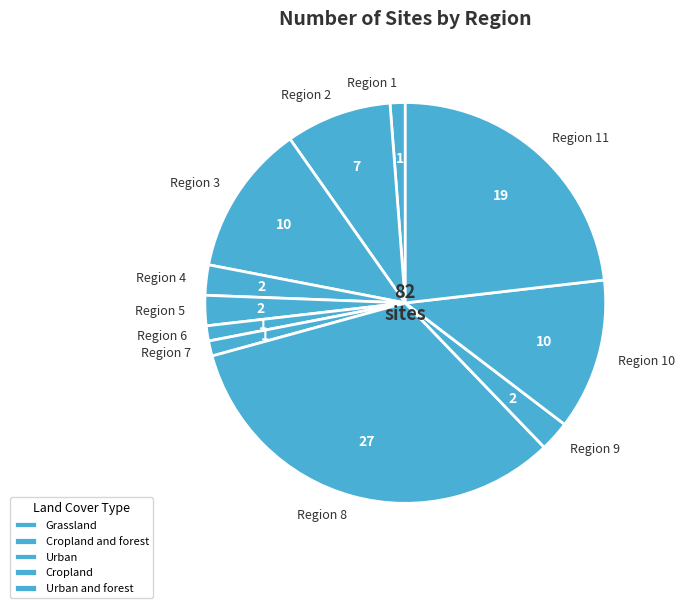

The Region 1 slice represents 1% of the pie. True or false?

True